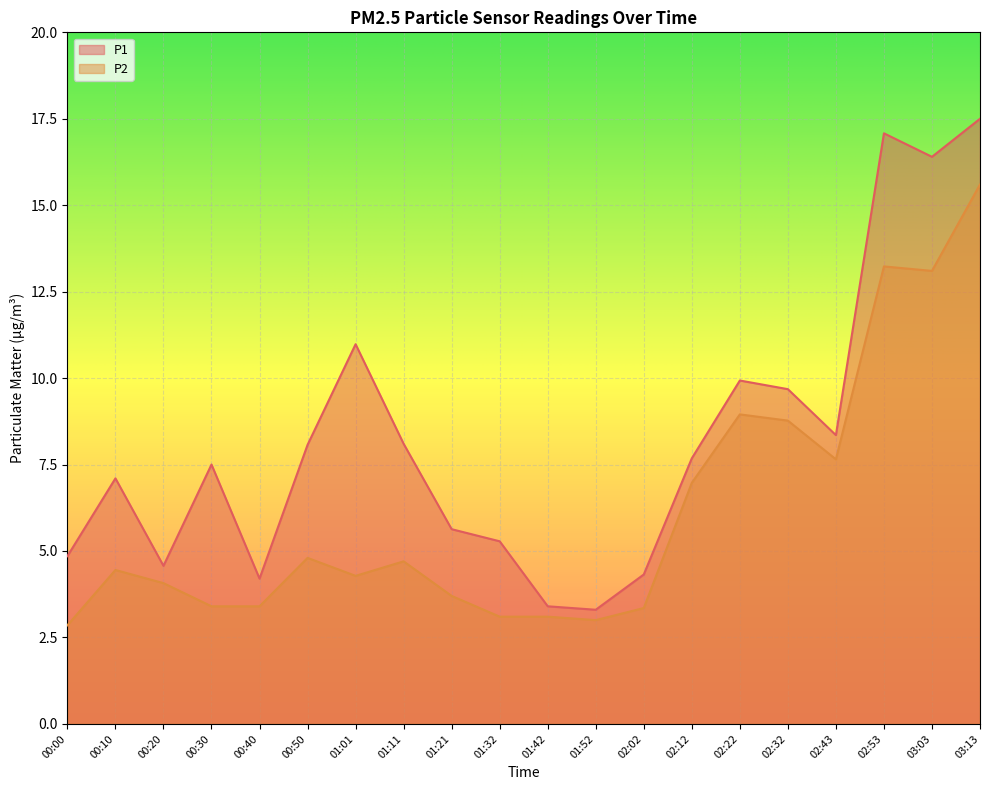

True or false: P1 and P2 intersect in this chart.

False